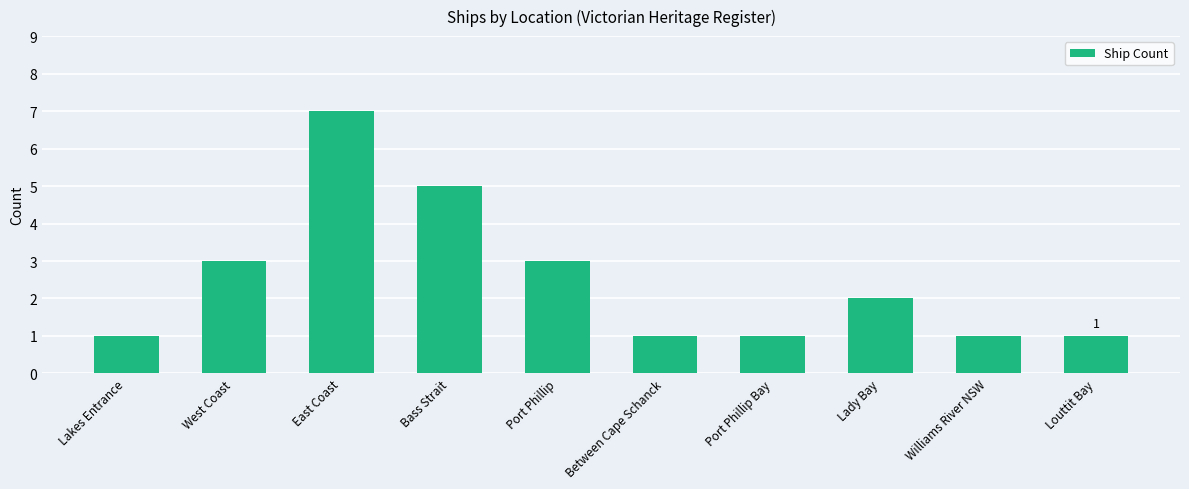

Count the number of data series in this chart.

1